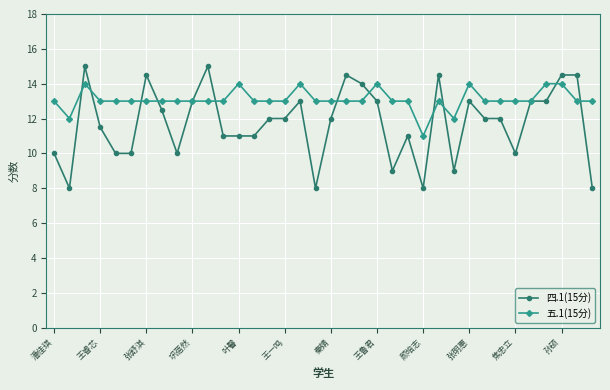

Rank the series by their average value, from highest to lowest.

五.1(15分), 四.1(15分)